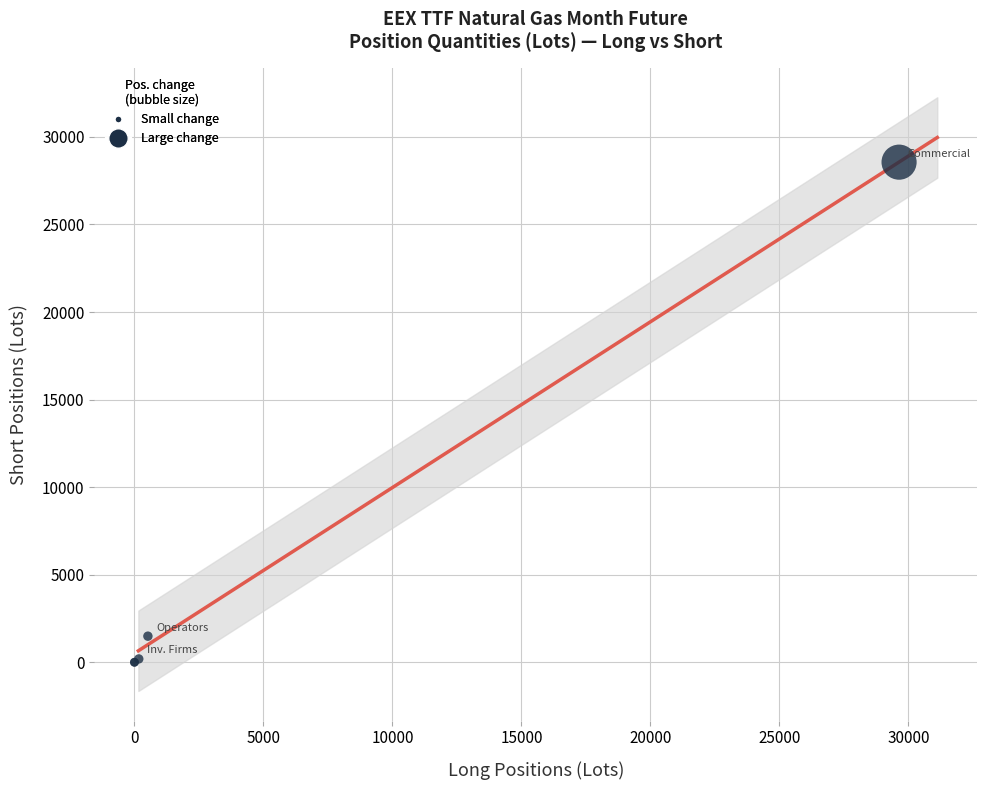

What Y value in the scatter plot is closest to 14279?

1490